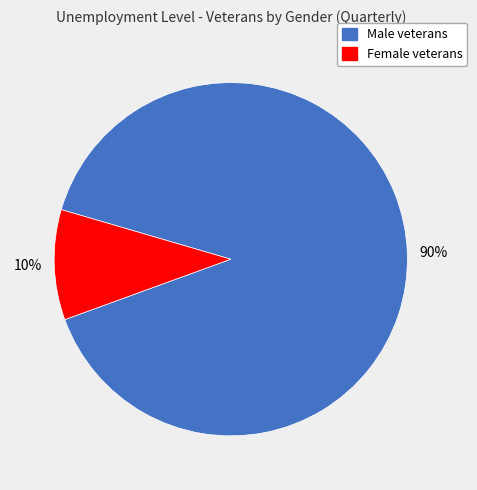

Is there a majority slice in this chart?

Yes